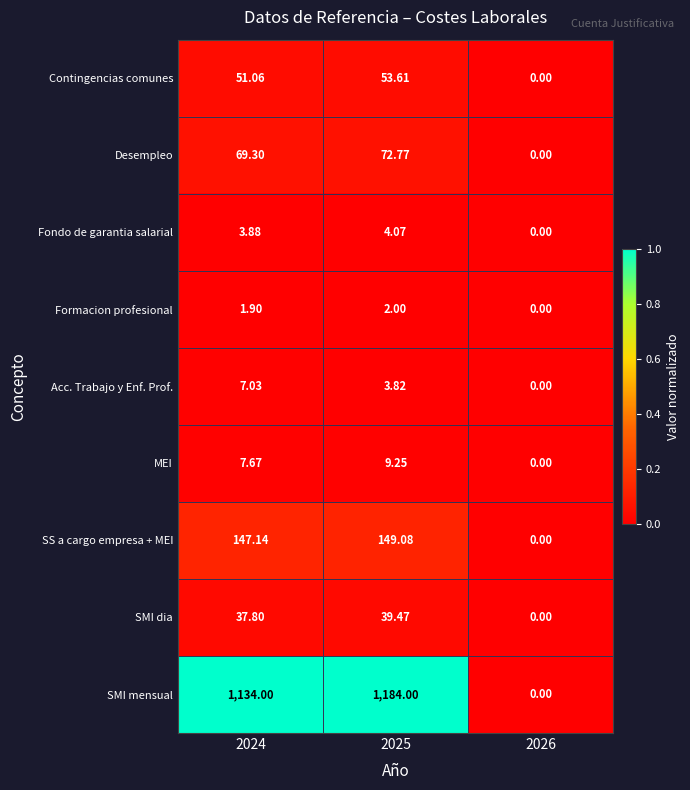

Which series has the largest total across all categories?

SMI mensual